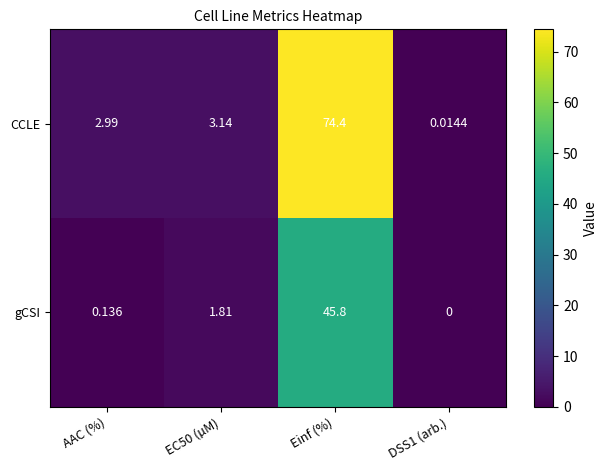

Which series has the widest spread of values?

CCLE